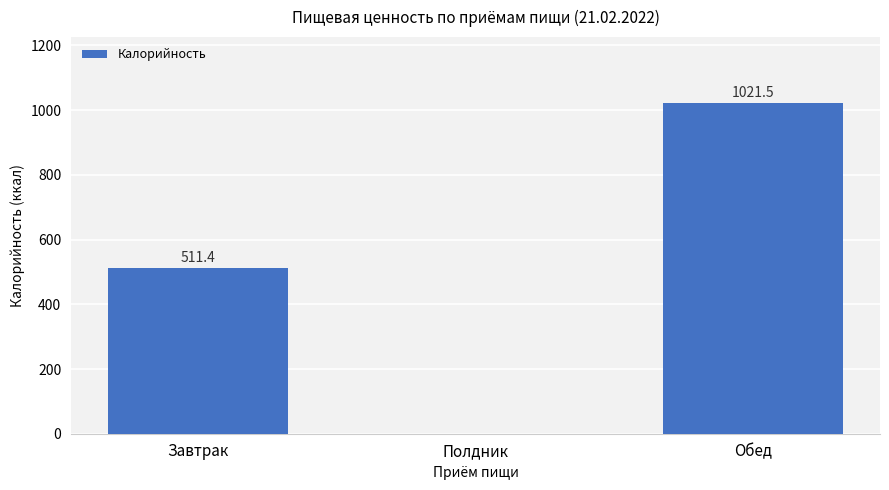

Does the chart contain stacked bars?

No